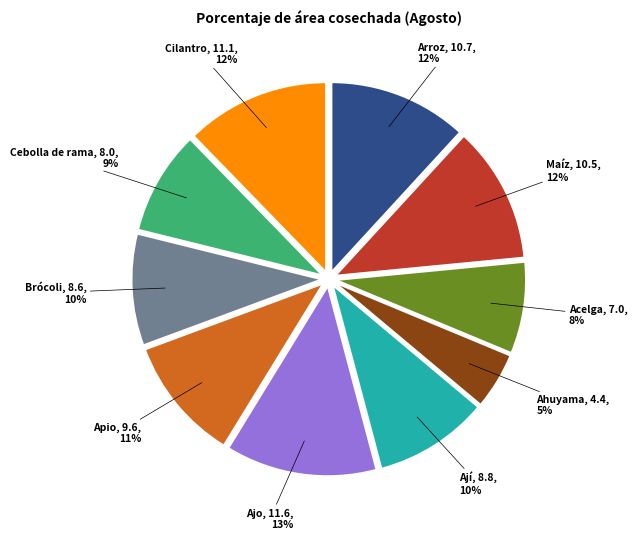

To the nearest percent, what percentage of the pie is Ají?

10%